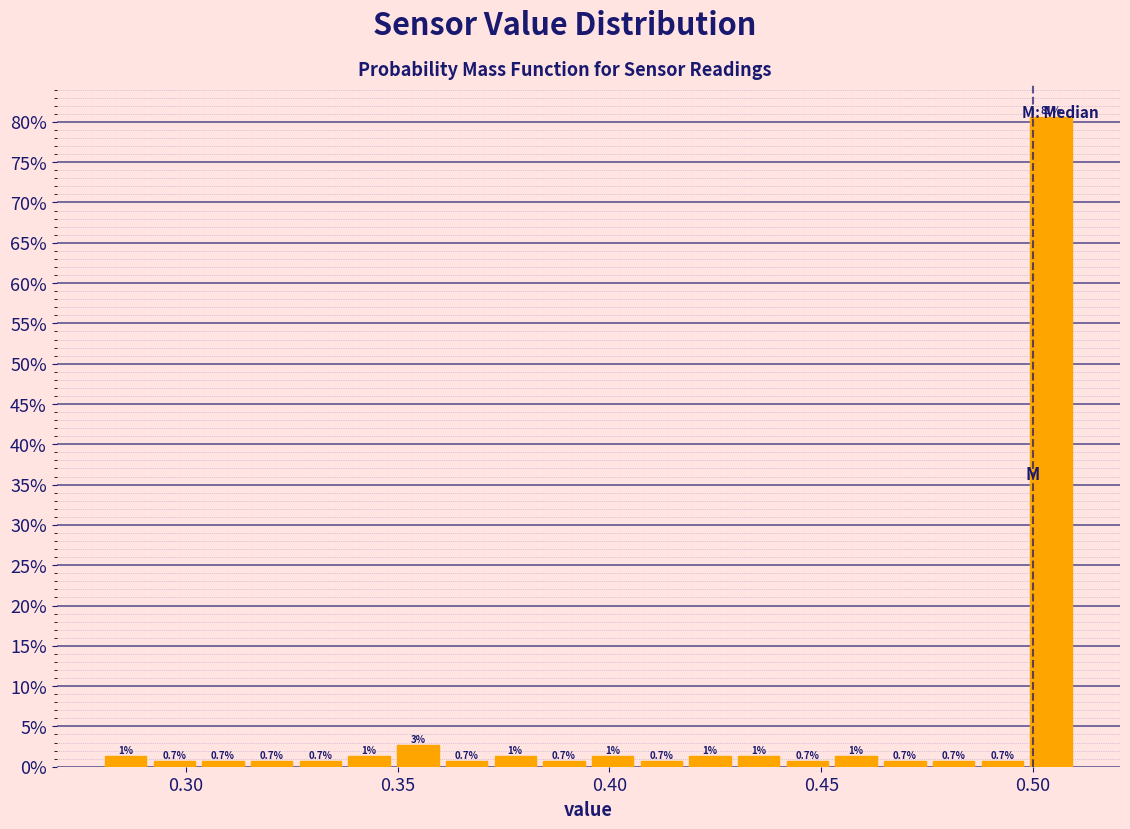

Around what value on the x-axis is the tallest bar? Give the approximate position of its centre, as read against the axis.

0.505